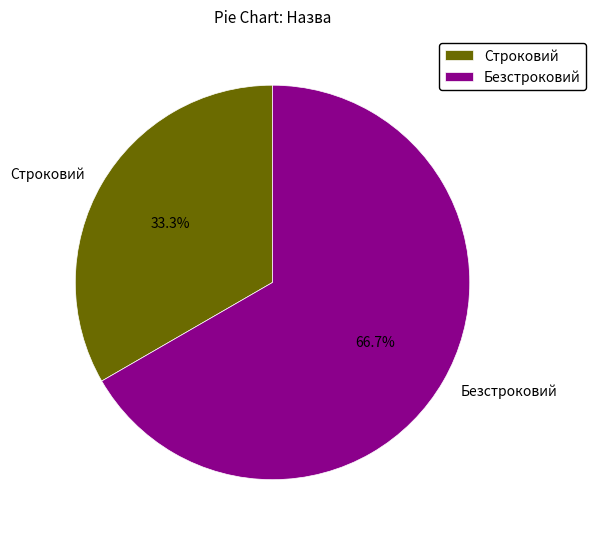

Which category accounts for the majority?

Безстроковий